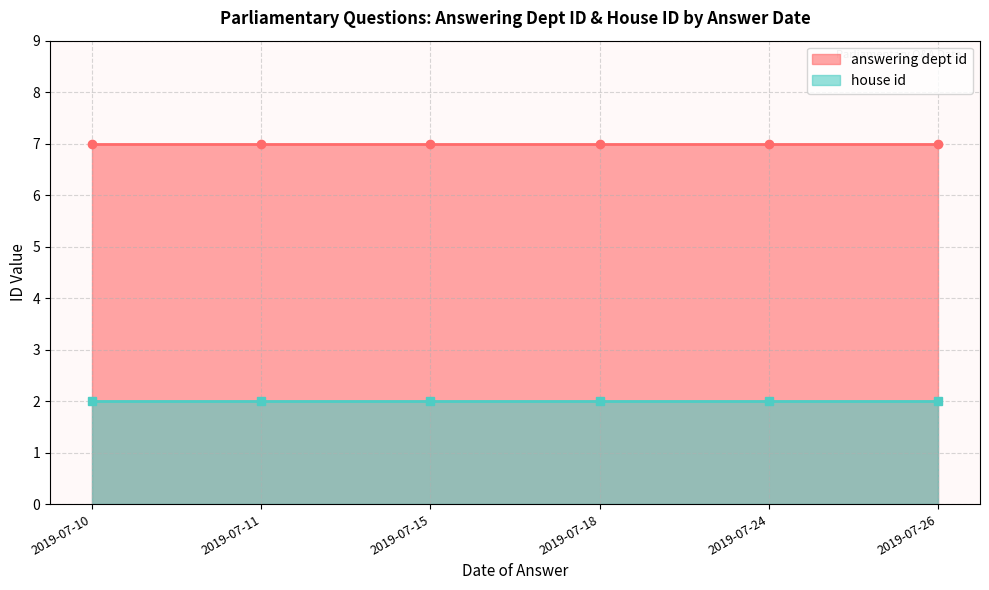

What are all the series names shown in the legend?

answering dept id, house id